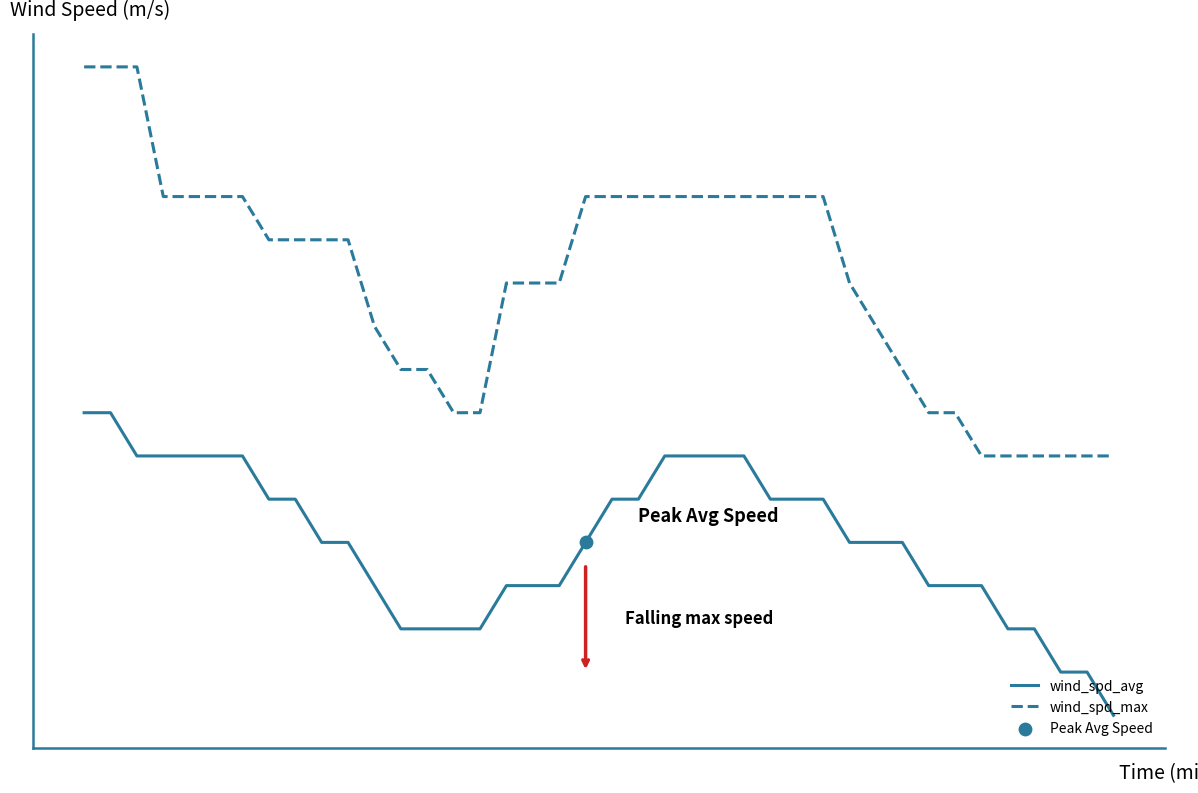

At how many categories does at least one series exceed 2?

40